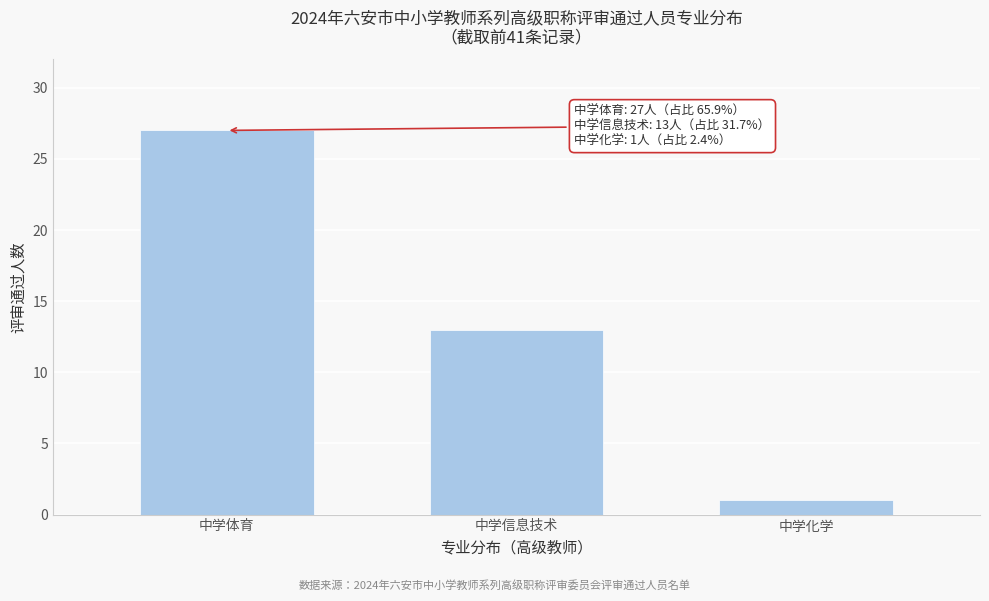

Reading right to left, extract all data points from this chart.

1	13	27